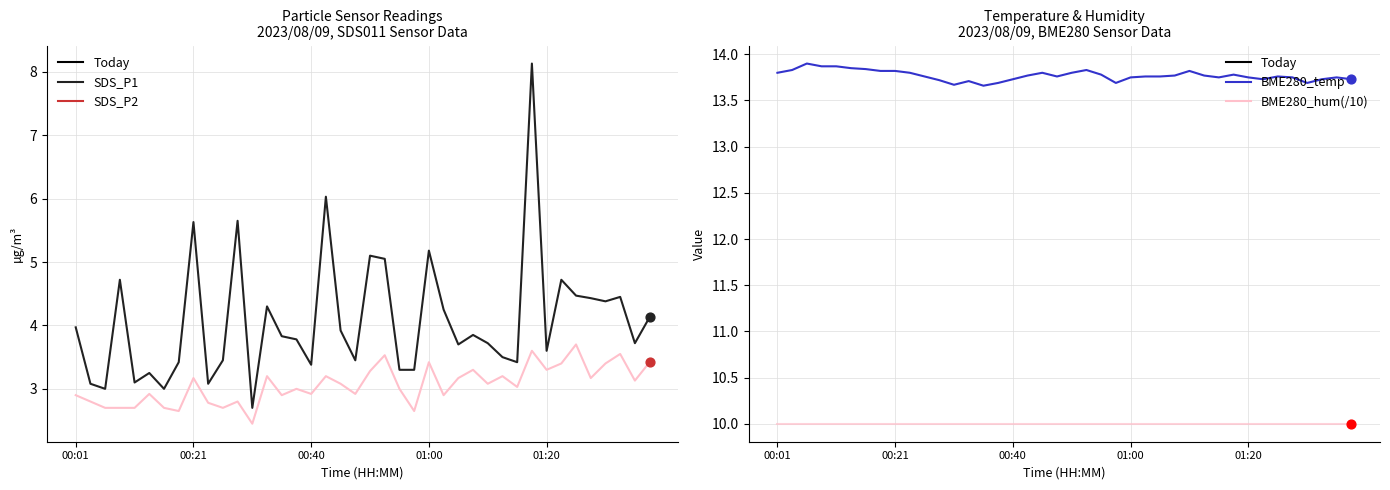

Which series has the largest total across all categories?

BME280_temperature